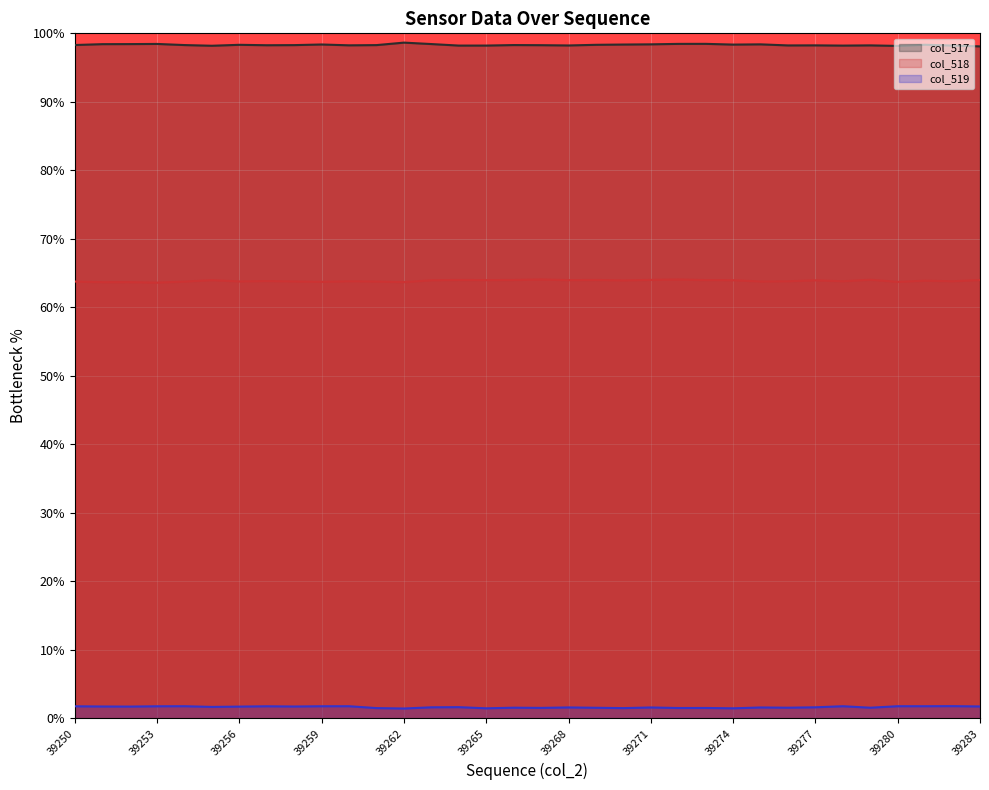

How many lines are shown in the chart?

3